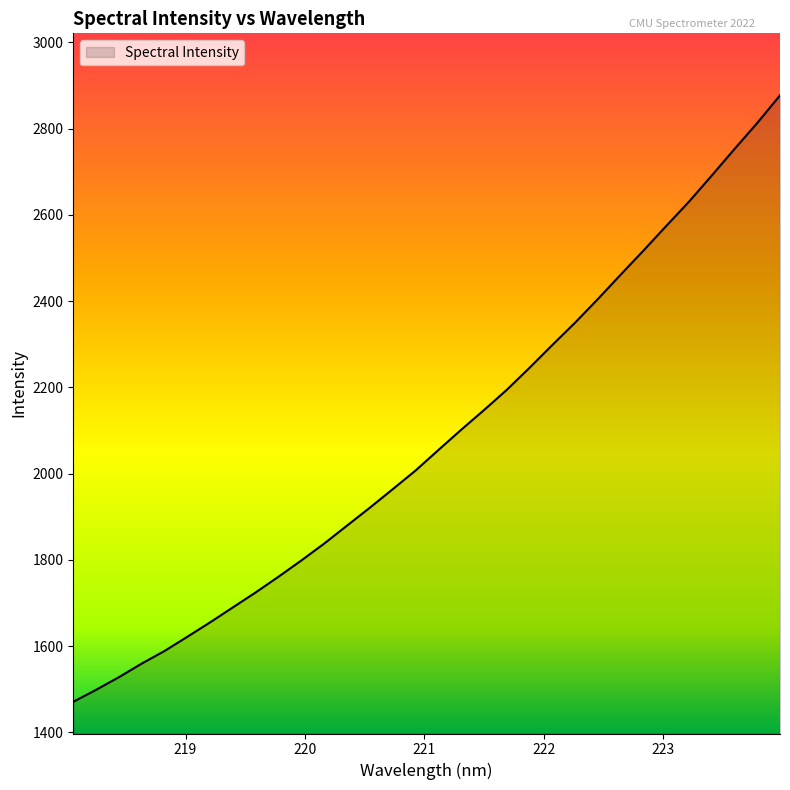

What is the greatest value displayed?

2877.4